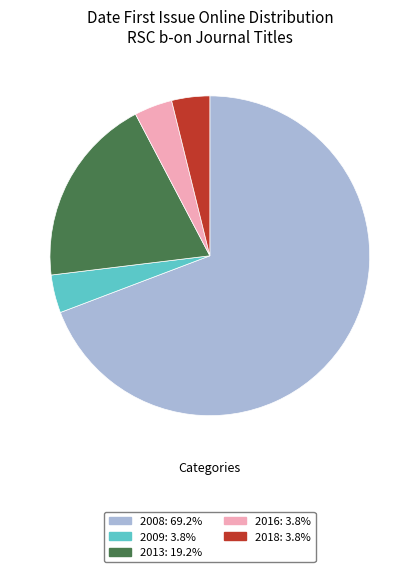

Is there a majority slice in this chart?

Yes